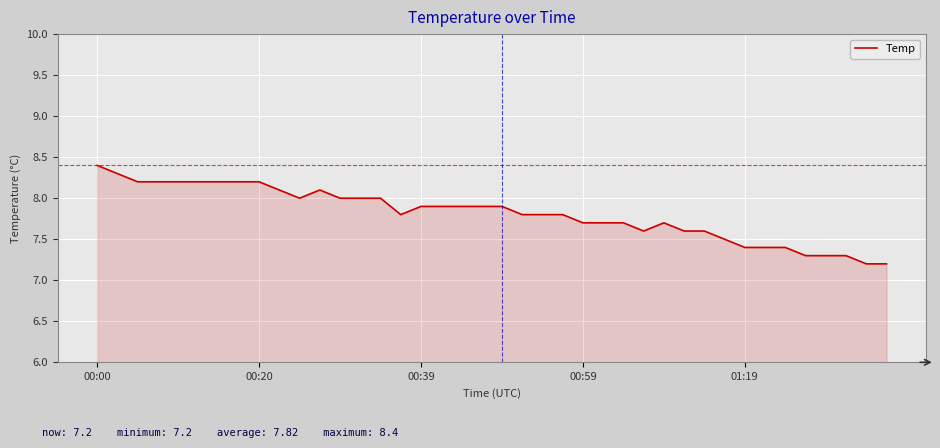

What is the greatest value displayed?

8.4